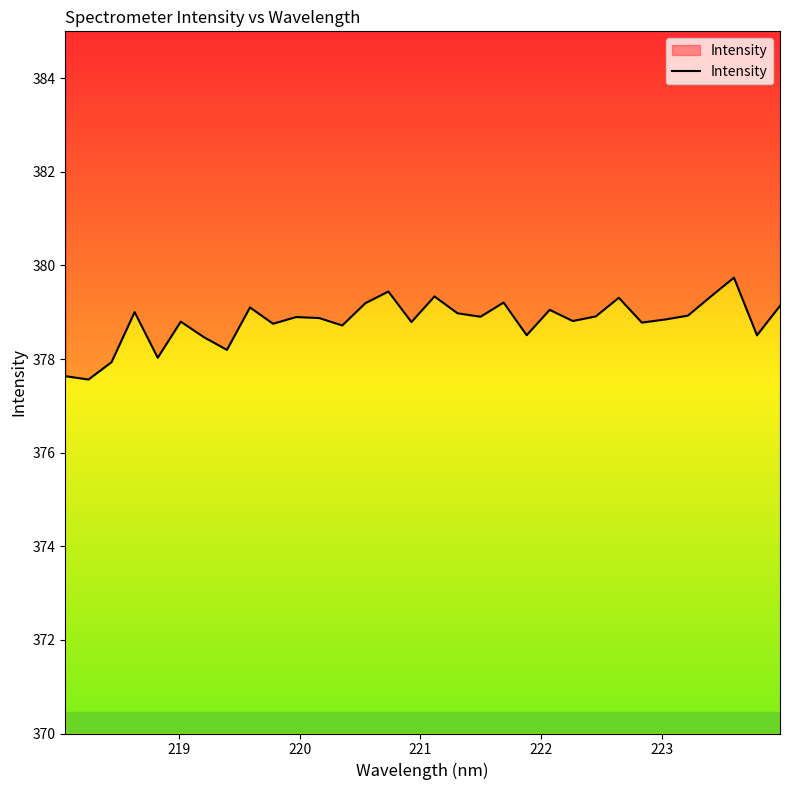

What is the sum of all values?

12121.7